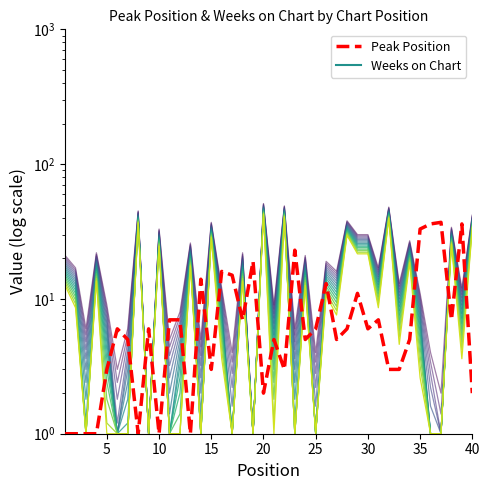

Reading right to left, list all the values displayed in this chart.

Weeks on Chart (line 1): 42	12	34	2	4	11	27	13	48	17	30	30	38	16	19	4	21	6	49	9	51	1	22	4	12	37	5	26	8	5	33	1	45	6	3	9	22	6	17	21
Peak Position: 2	36	7	37	36	33	5	3	3	7	6	11	6	5	13	6	5	23	3	5	2	19	7	15	16	3	14	1	7	7	1	6	1	5	6	3	1	1	1	1